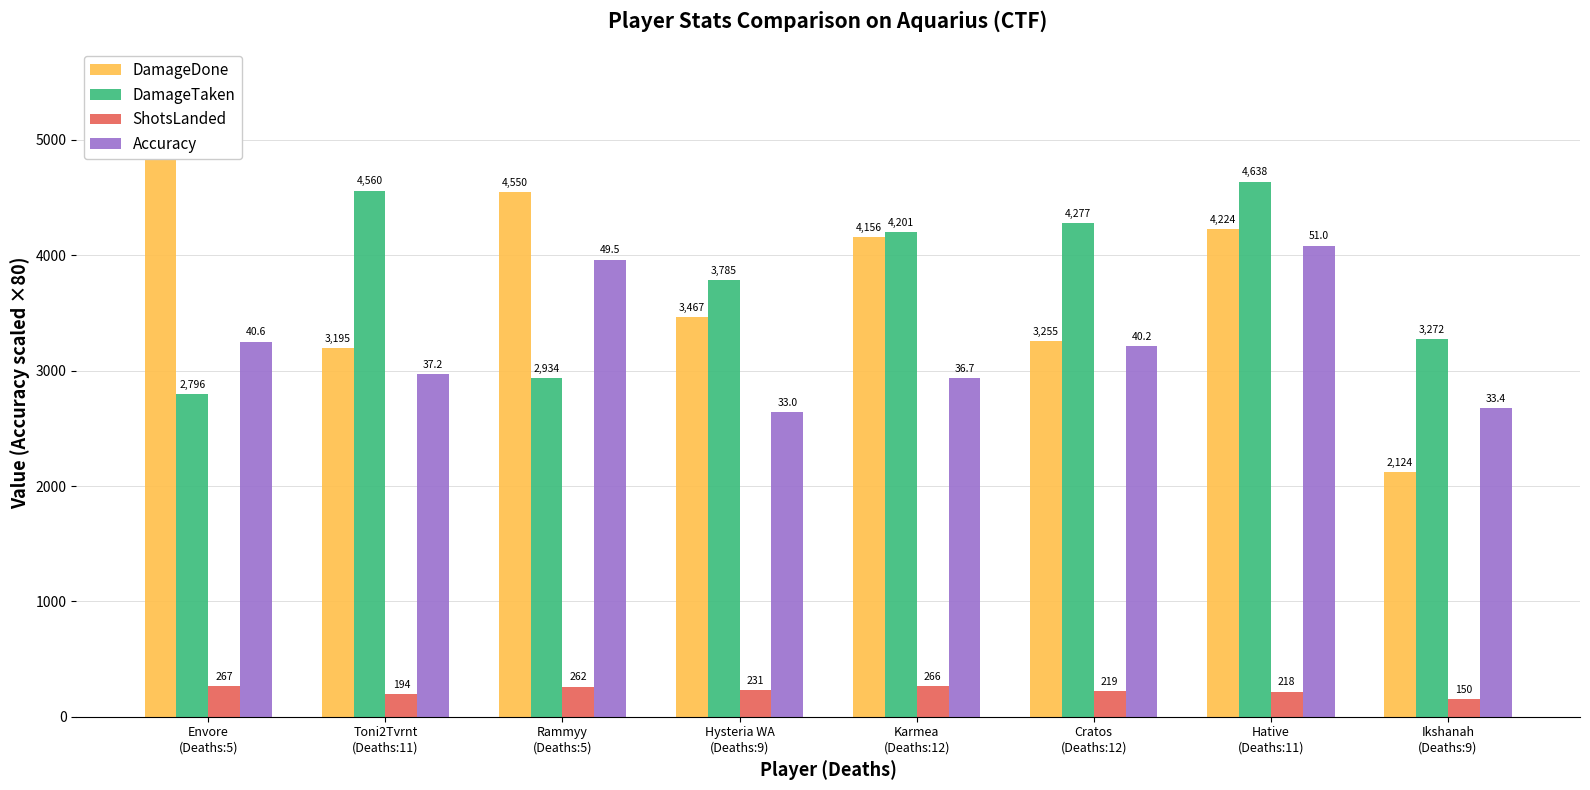

Reading left to right, transcribe all the data shown in this chart.

DamageDone: Envore
(Deaths:5)=4910.0	Toni2Tvrnt
(Deaths:11)=3195.0	Rammyy
(Deaths:5)=4550.0	Hysteria WA
(Deaths:9)=3467.0	Karmea
(Deaths:12)=4156.0	Cratos
(Deaths:12)=3255.0	Hative
(Deaths:11)=4224.0	Ikshanah
(Deaths:9)=2124.0
DamageTaken: Envore
(Deaths:5)=2796.0	Toni2Tvrnt
(Deaths:11)=4560.0	Rammyy
(Deaths:5)=2934.0	Hysteria WA
(Deaths:9)=3785.0	Karmea
(Deaths:12)=4201.0	Cratos
(Deaths:12)=4277.0	Hative
(Deaths:11)=4638.0	Ikshanah
(Deaths:9)=3272.0
ShotsLanded: Envore
(Deaths:5)=267.0	Toni2Tvrnt
(Deaths:11)=194.0	Rammyy
(Deaths:5)=262.0	Hysteria WA
(Deaths:9)=231.0	Karmea
(Deaths:12)=266.0	Cratos
(Deaths:12)=219.0	Hative
(Deaths:11)=218.0	Ikshanah
(Deaths:9)=150.0
Accuracy: Envore
(Deaths:5)=3251.2	Toni2Tvrnt
(Deaths:11)=2972.8	Rammyy
(Deaths:5)=3962.4	Hysteria WA
(Deaths:9)=2644.0	Karmea
(Deaths:12)=2935.2	Cratos
(Deaths:12)=3214.4	Hative
(Deaths:11)=4084.0	Ikshanah
(Deaths:9)=2672.8